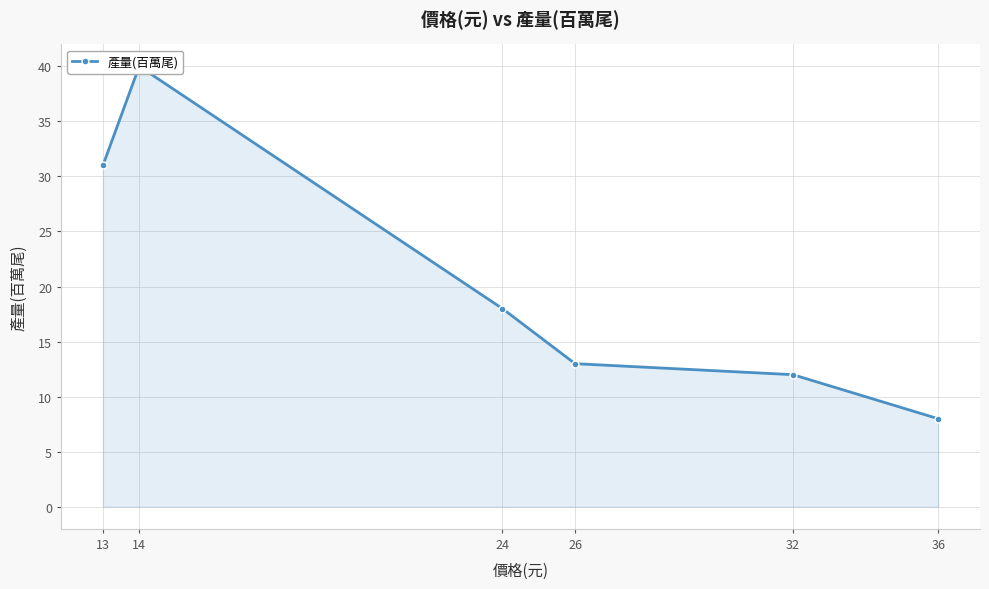

What is the difference between the values at 26 and 24?

5